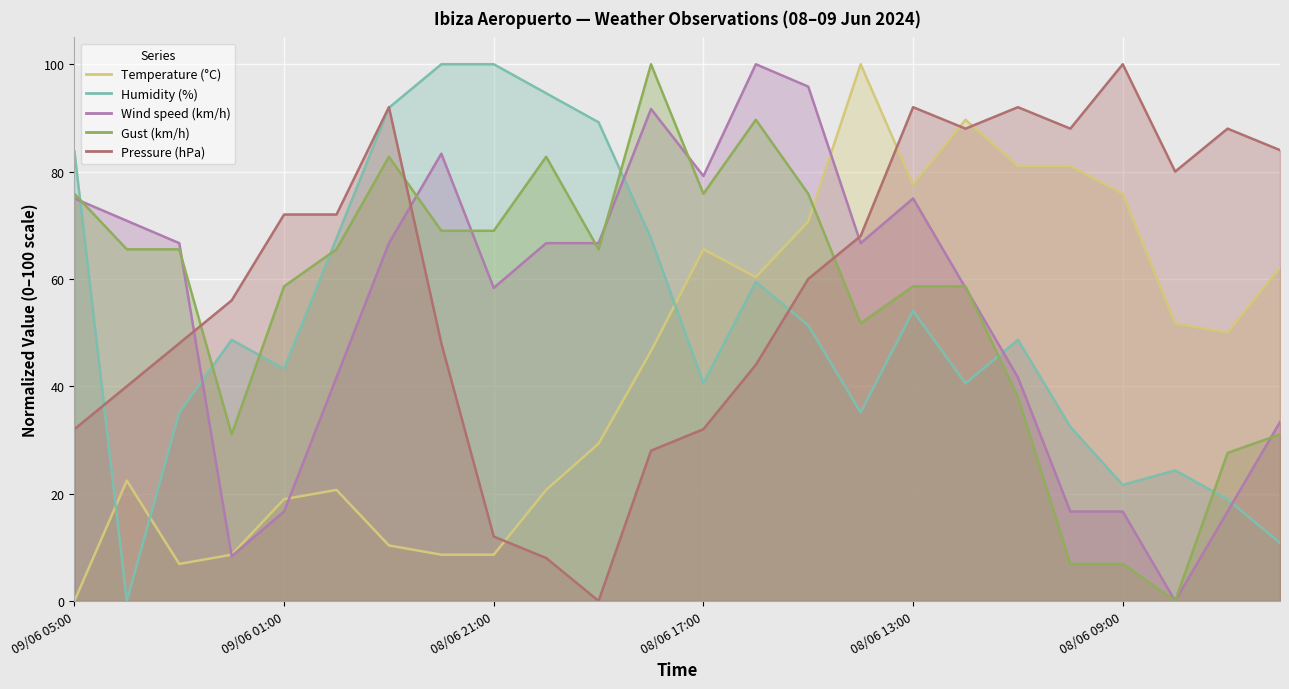

The Wind speed (km/h) series shows 146.3 at 08/06 16:00. True or false?

False